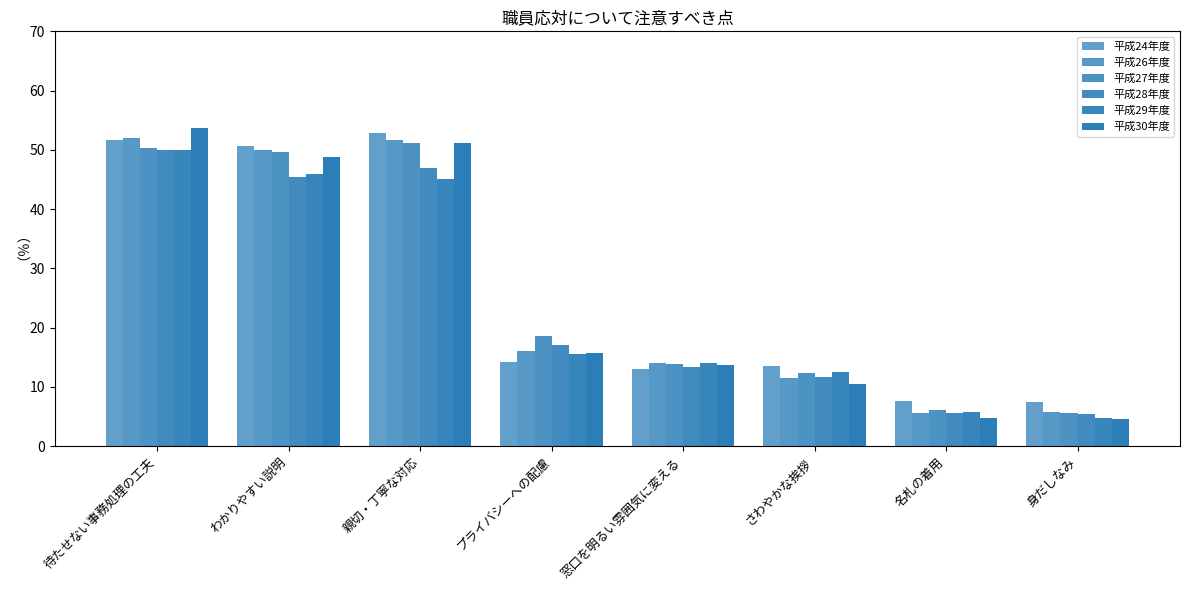

How many groups of bars are there?

8